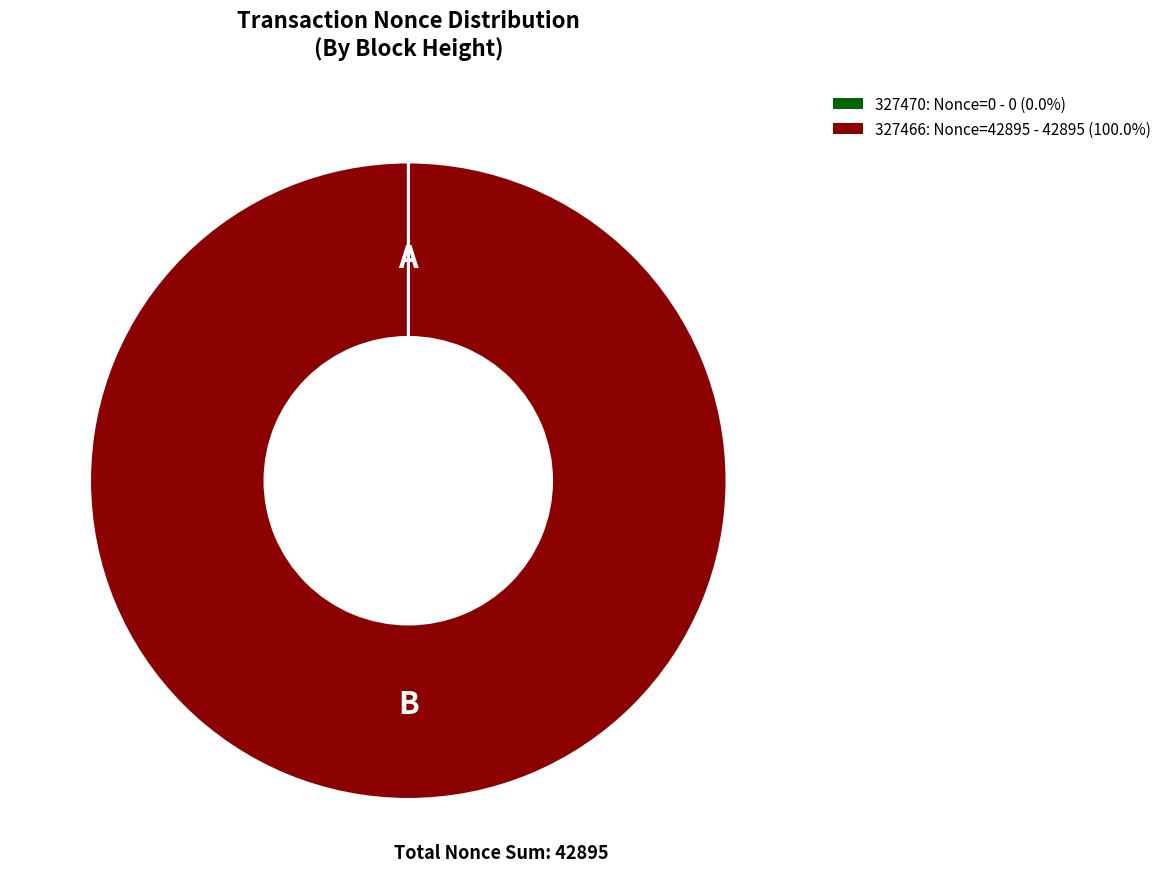

Which category has the biggest portion of the pie?

327466